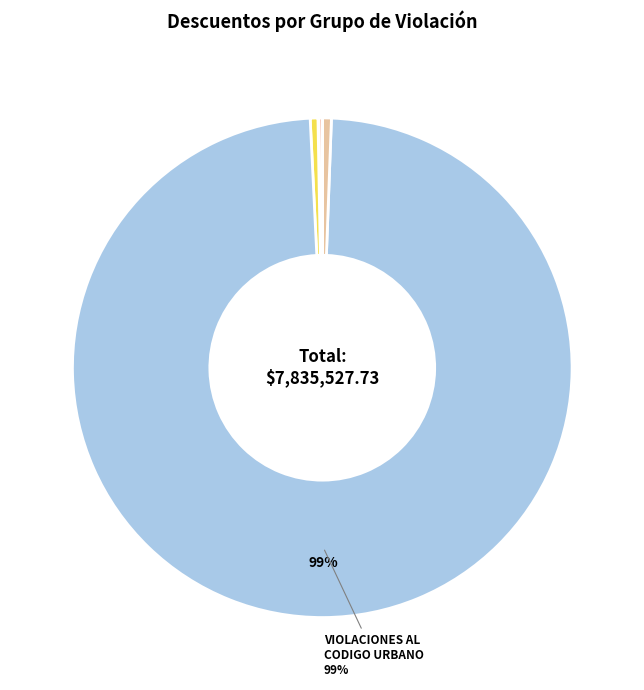

To the nearest percent, what is the difference between the largest and smallest slice percentages?

99%